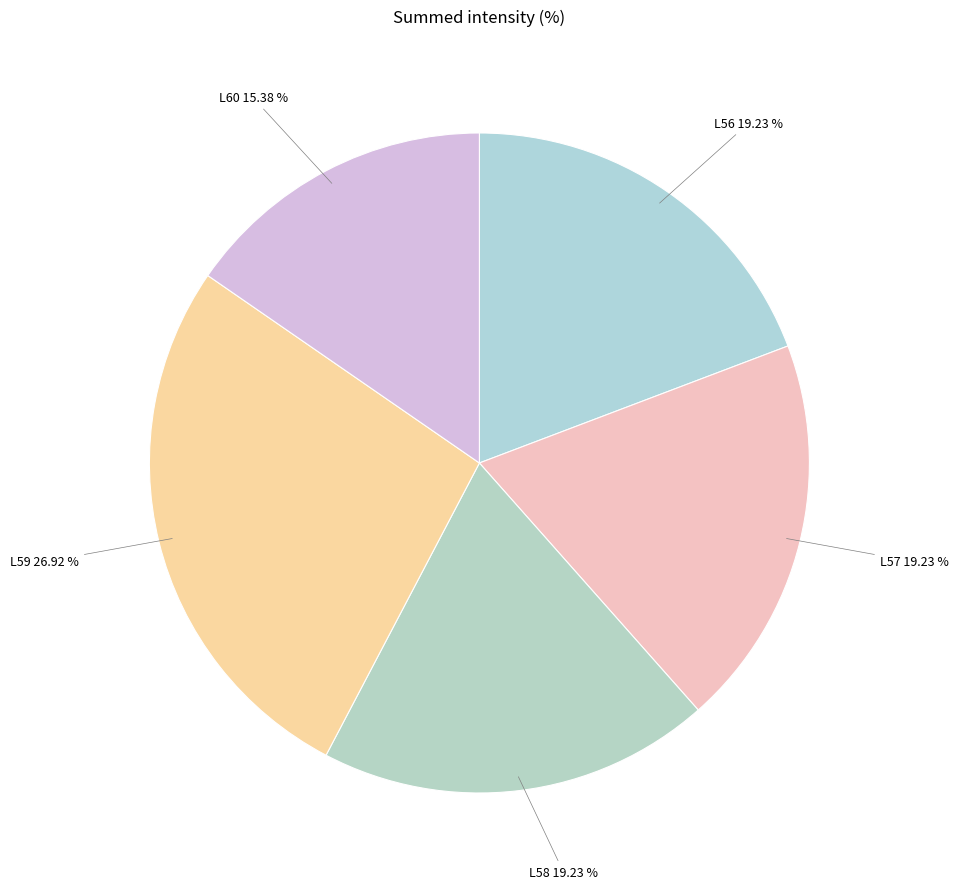

What is the ratio of the value at L59 to the value at L60?

1.8